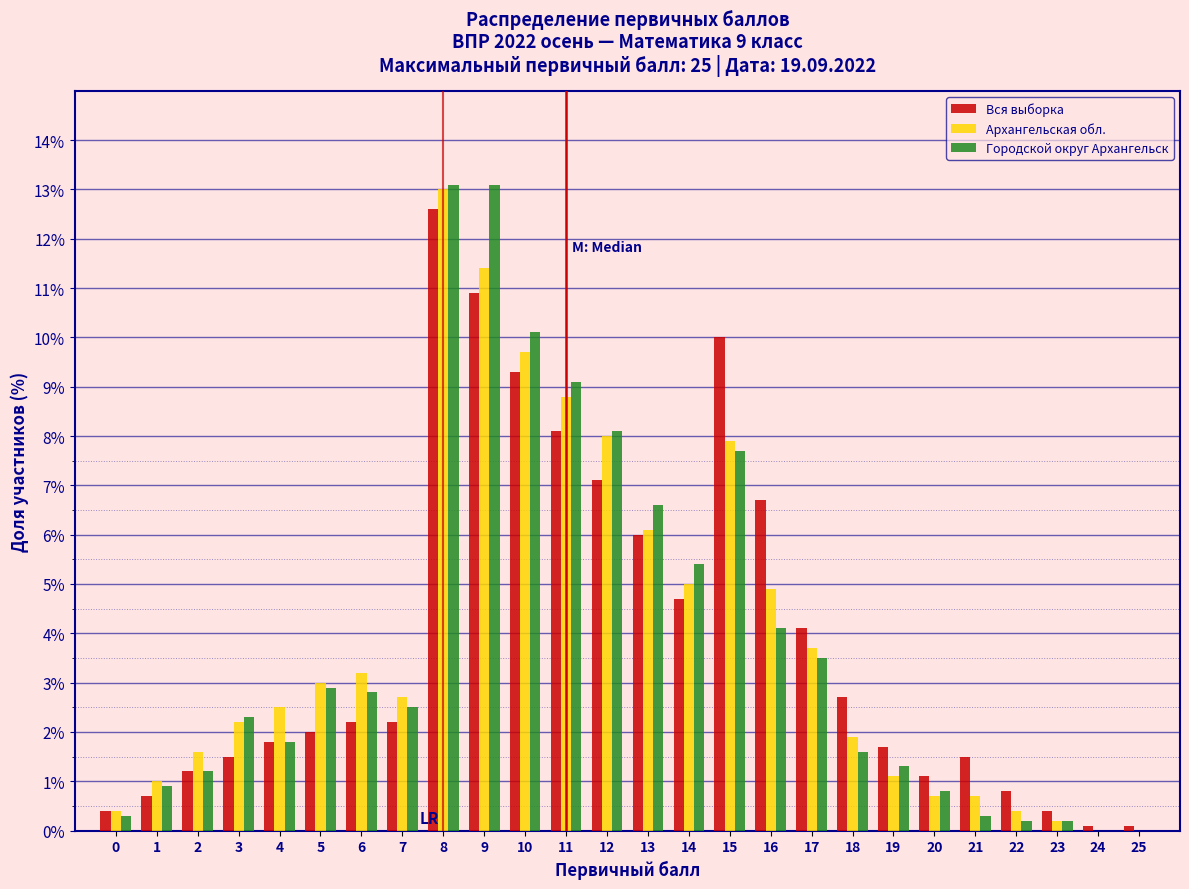

Between 11 and 22, which series saw the biggest shift?

Городской округ Архангельск